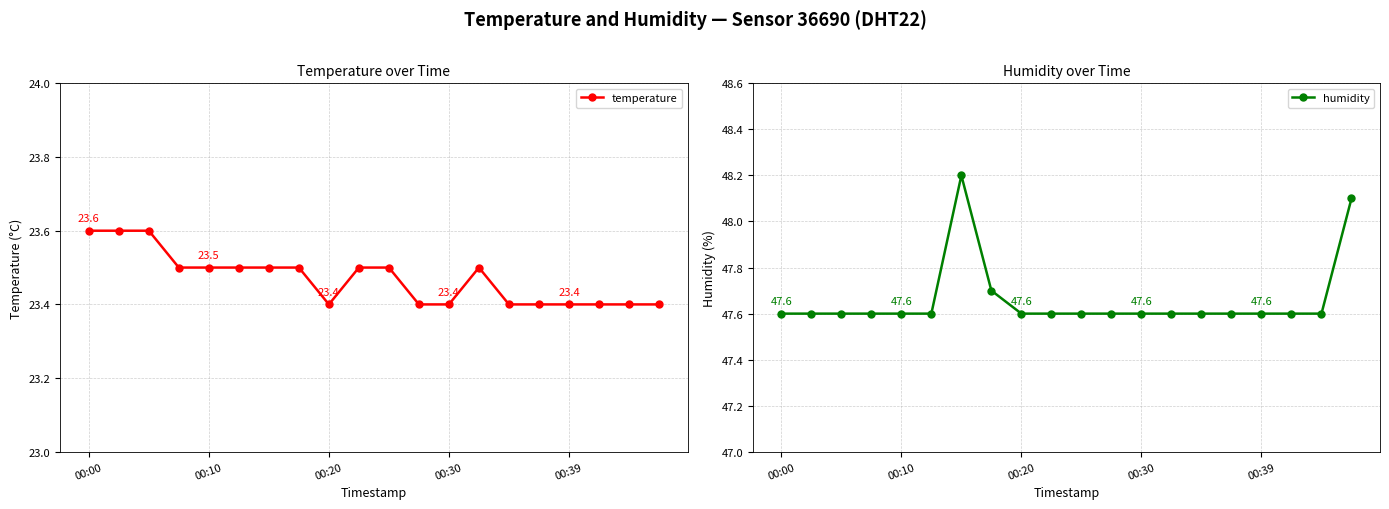

At how many categories does at least one series exceed 34?

20